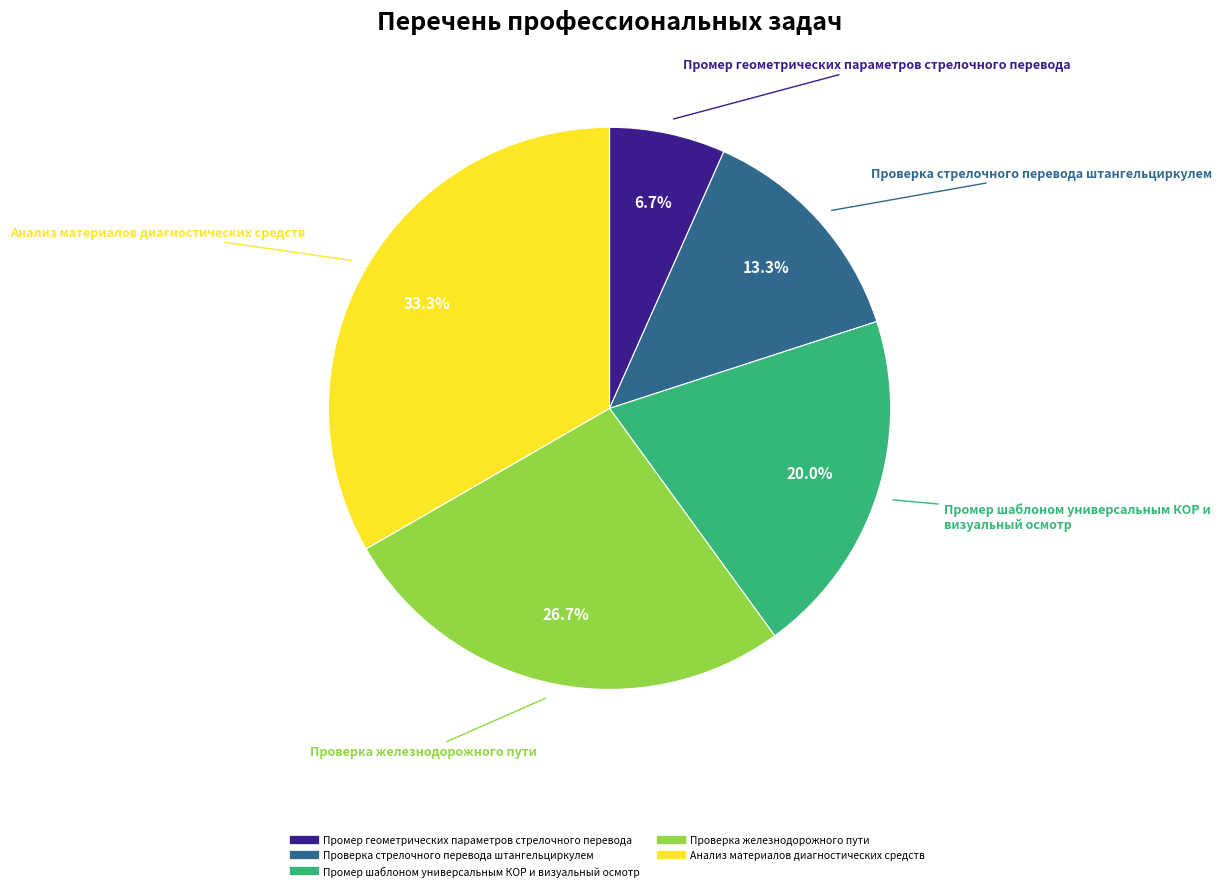

How many segments does this pie chart have?

5